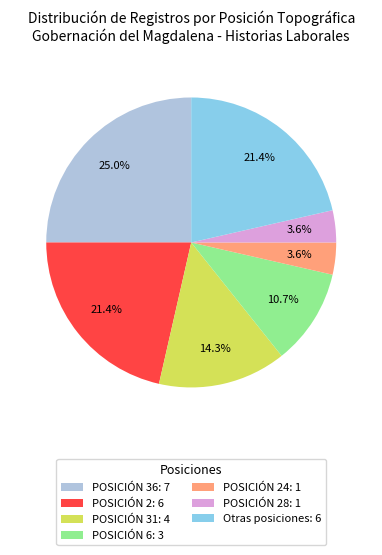

Which slice is the largest?

POSICIÓN 36: 7